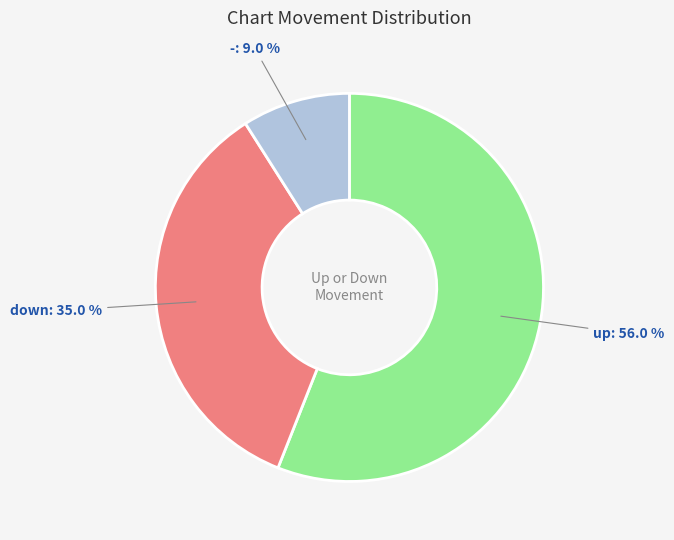

Does any single category account for the majority?

Yes